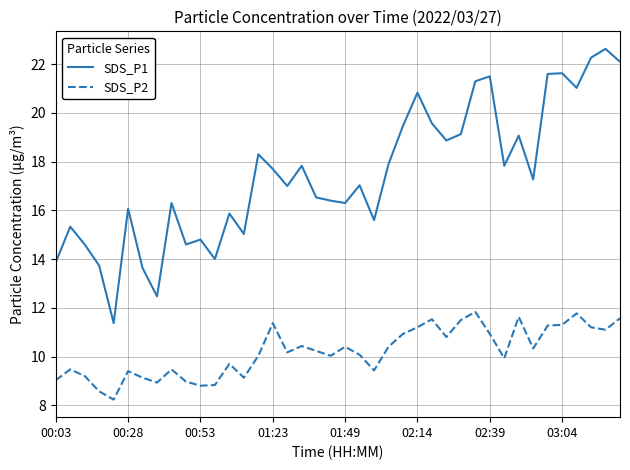

What is the difference between the maximum and minimum values in the SDS_P1 series?

11.3